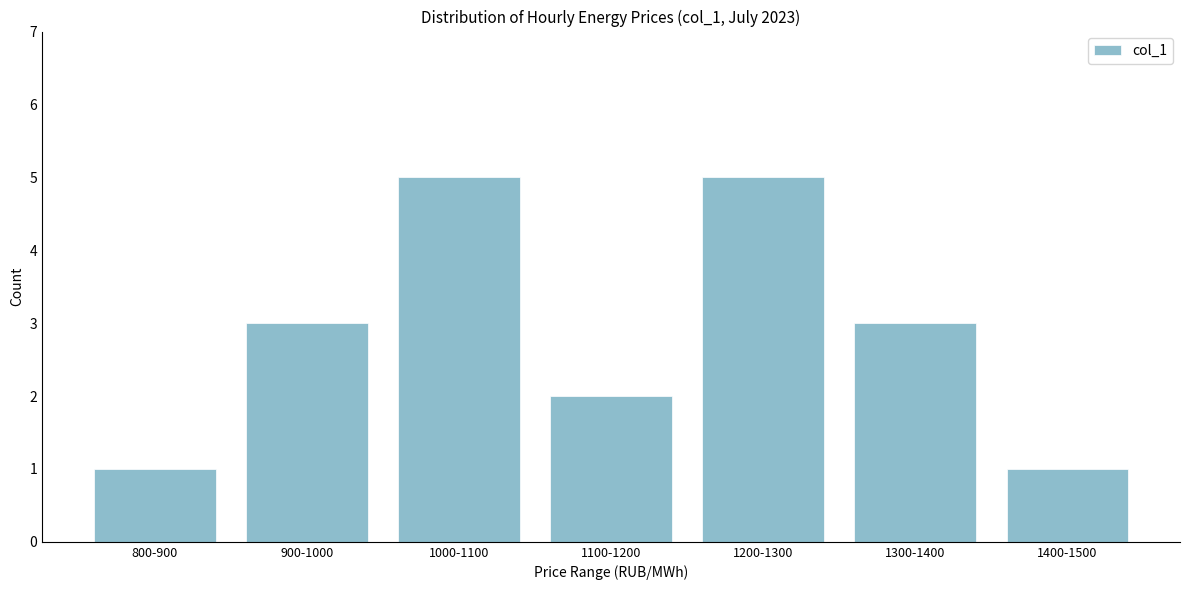

Reading left to right, transcribe all the data shown in this chart.

800-900=1	900-1000=3	1000-1100=5	1100-1200=2	1200-1300=5	1300-1400=3	1400-1500=1